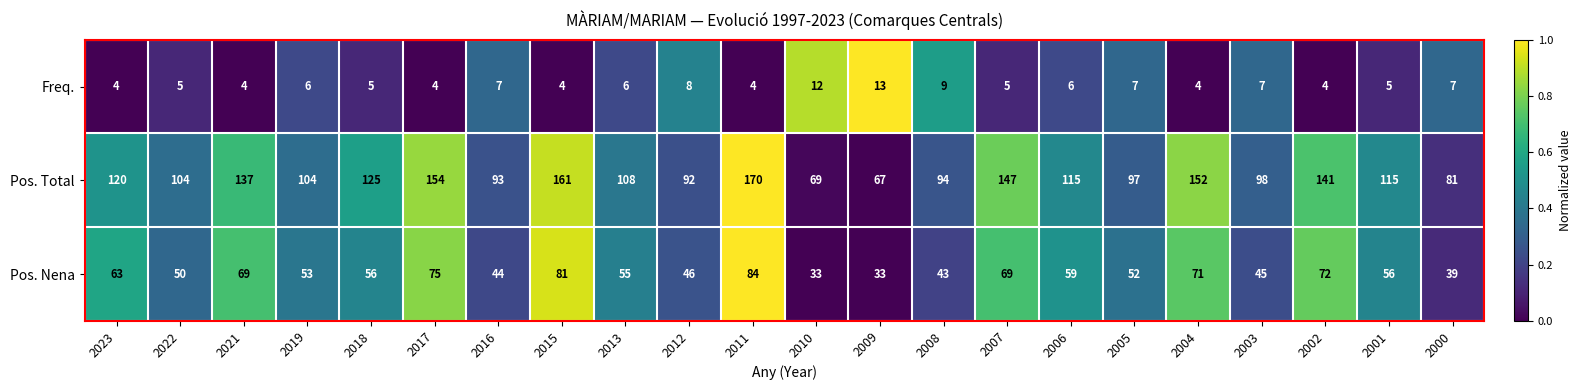

What is the difference between the highest and lowest values at 2004?

148